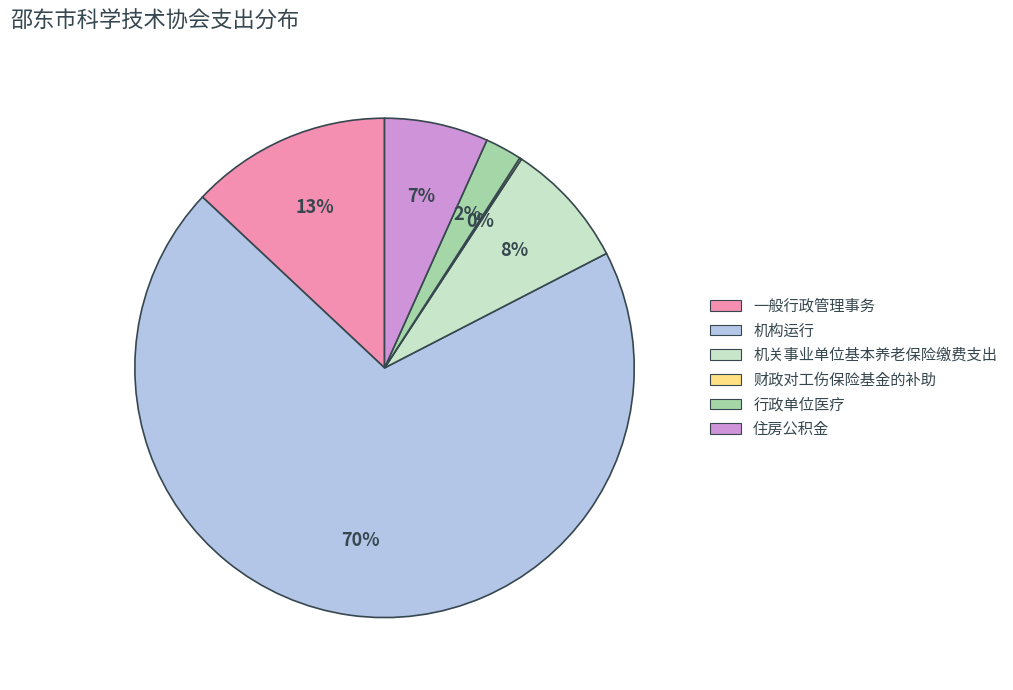

What percentage is the 行政单位医疗 slice, to the nearest percent?

2%